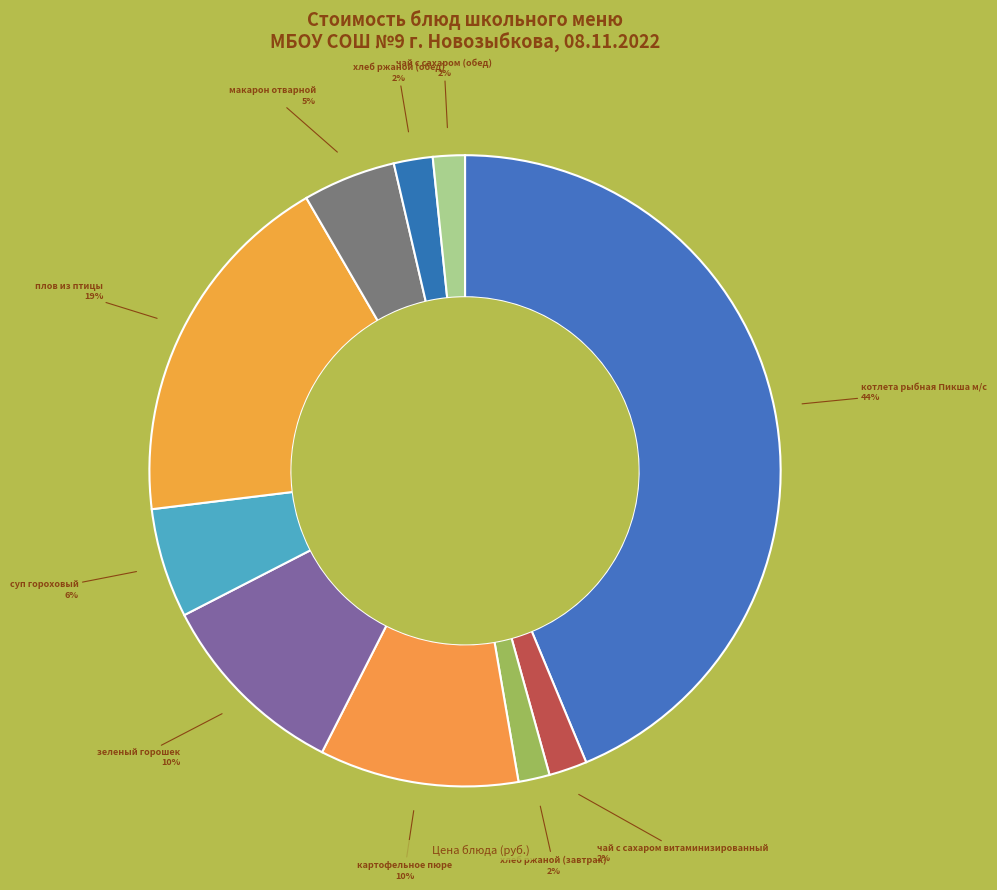

Is there any slice that represents more than half of the pie?

No